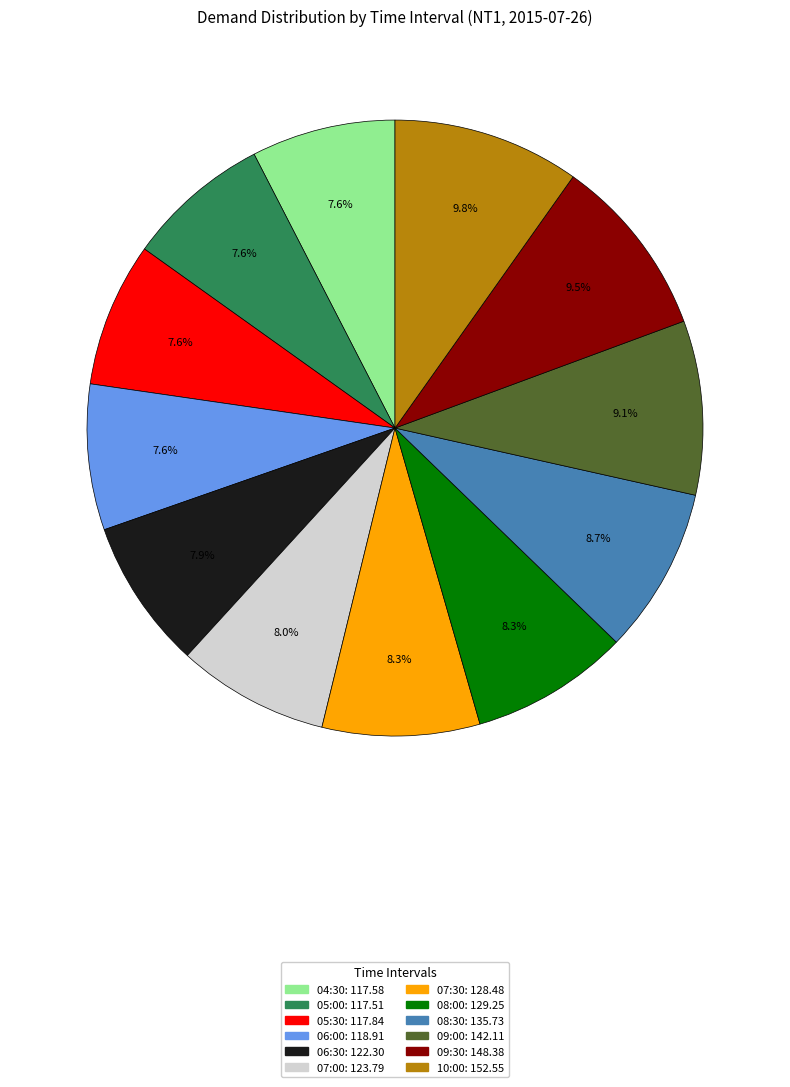

What percentage do 07:00 and 10:00 together represent?

17.8%